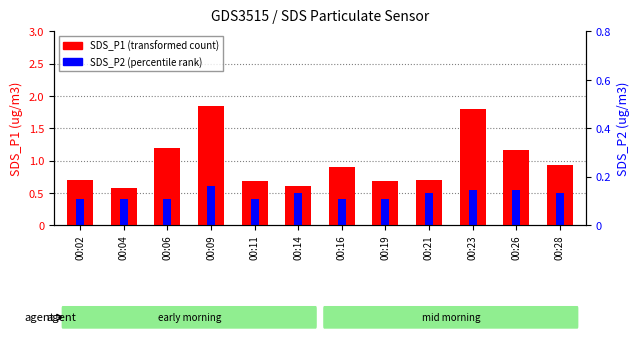

How many bars are there in each group?

2